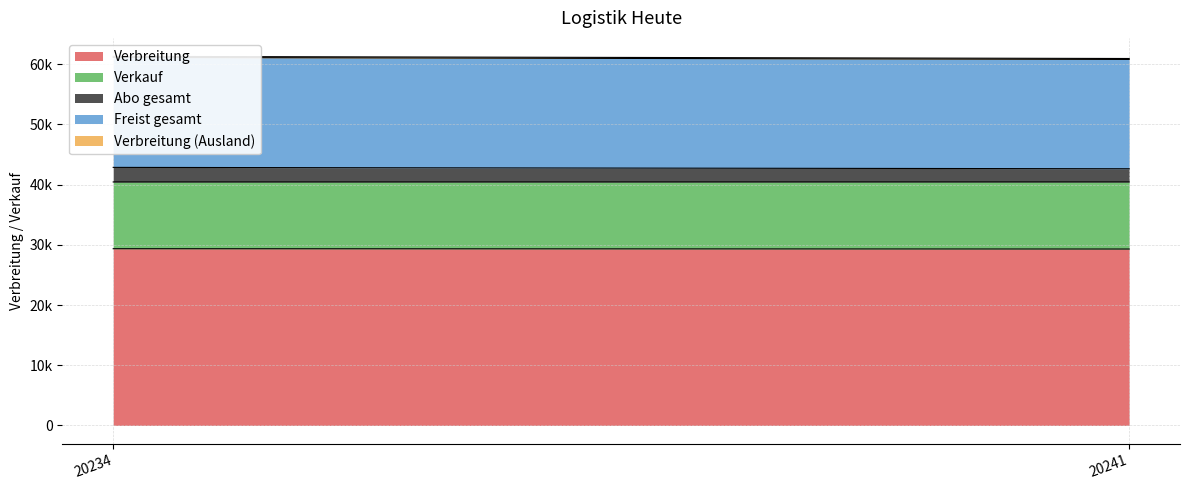

Reading left to right, what are all the values shown in this chart?

Verbreitung: 29357	29303
Verkauf: 11087	11145
Abo gesamt: 2420	2187
Freist gesamt: 18270	18158
Verbreitung (Ausland): 173	155